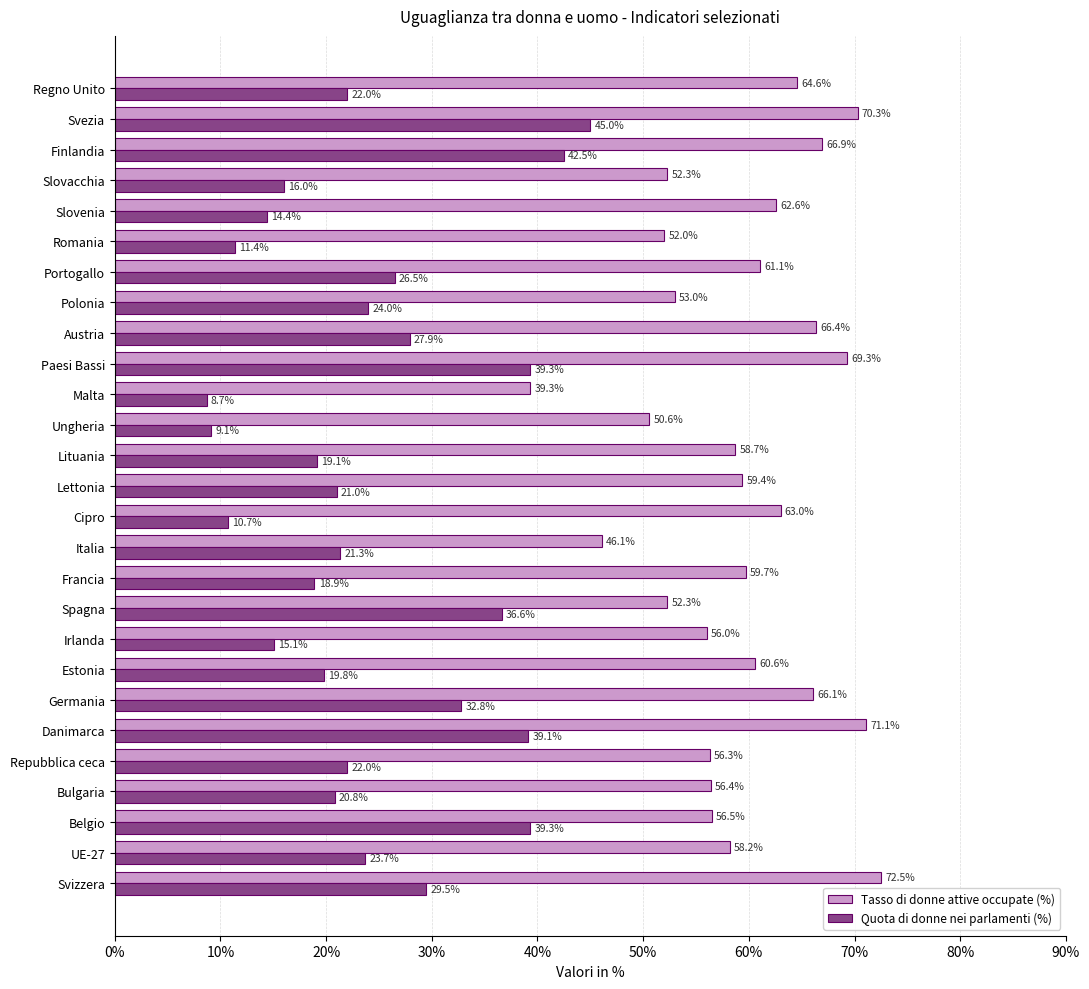

At how many categories does at least one series exceed 65?

7